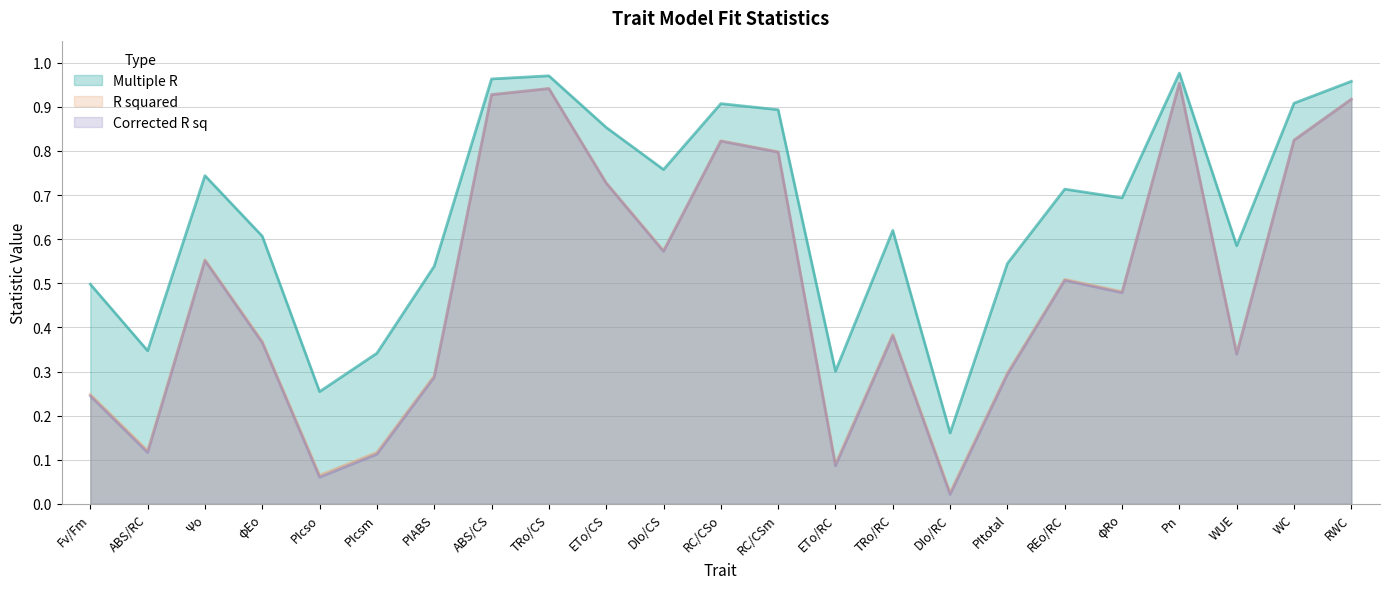

What is the approximate value of R squared at ETo/CS?

0.7